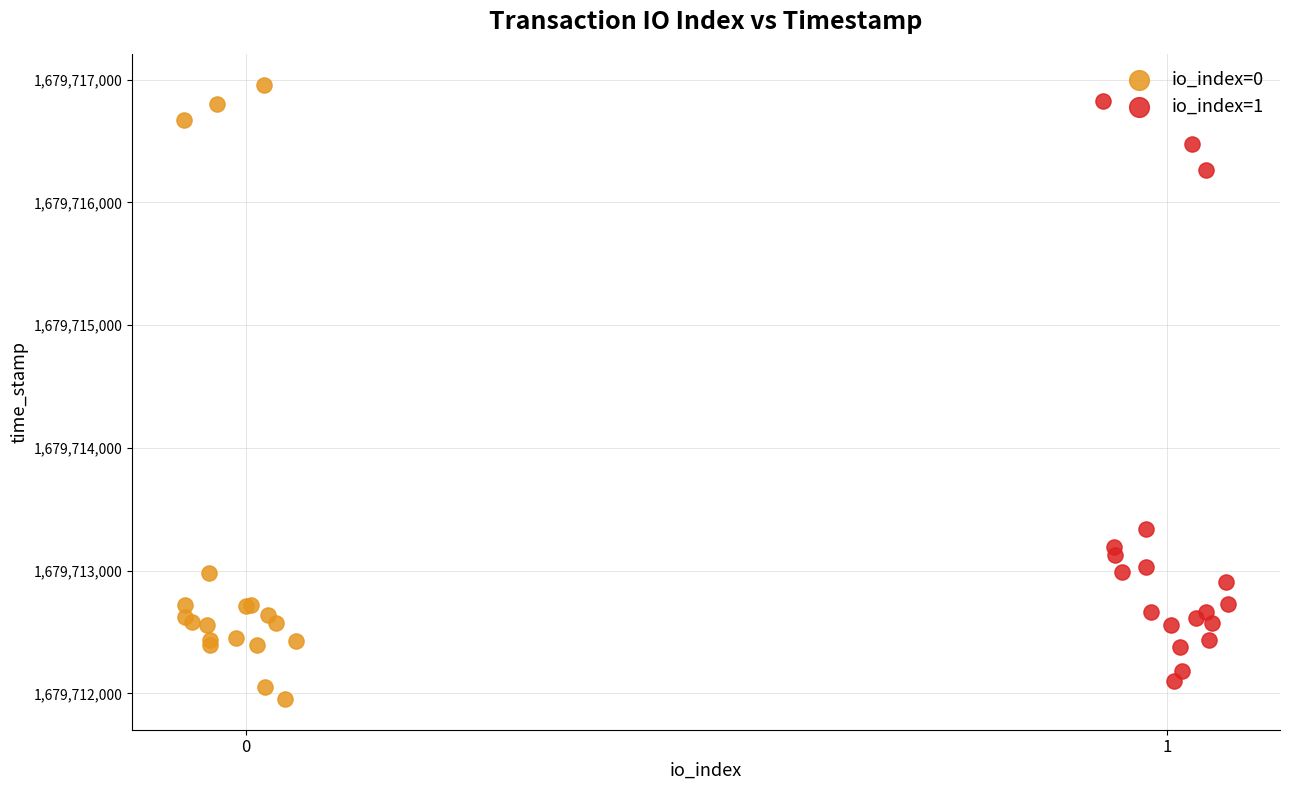

Which series contains the highest Y value?

io_index=0